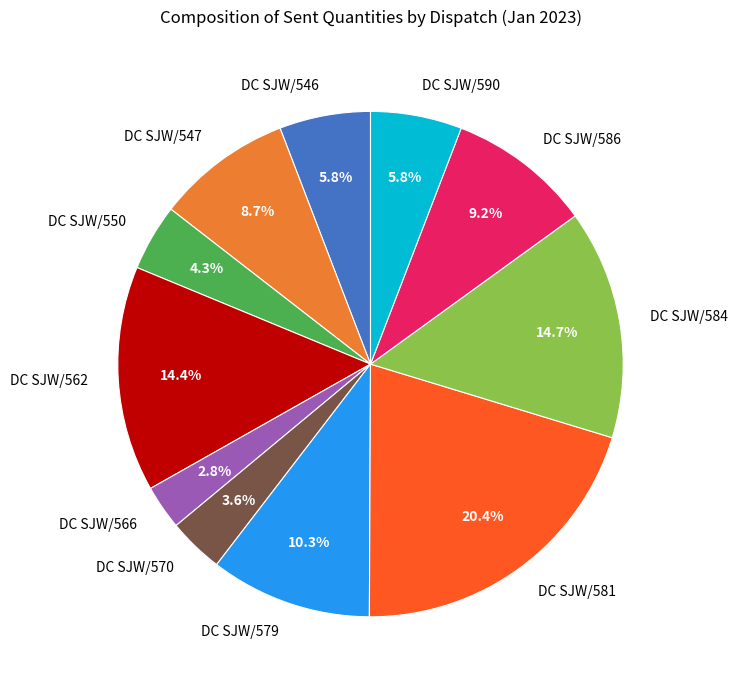

Is it true that DC SJW/590 is 1% of the pie?

False